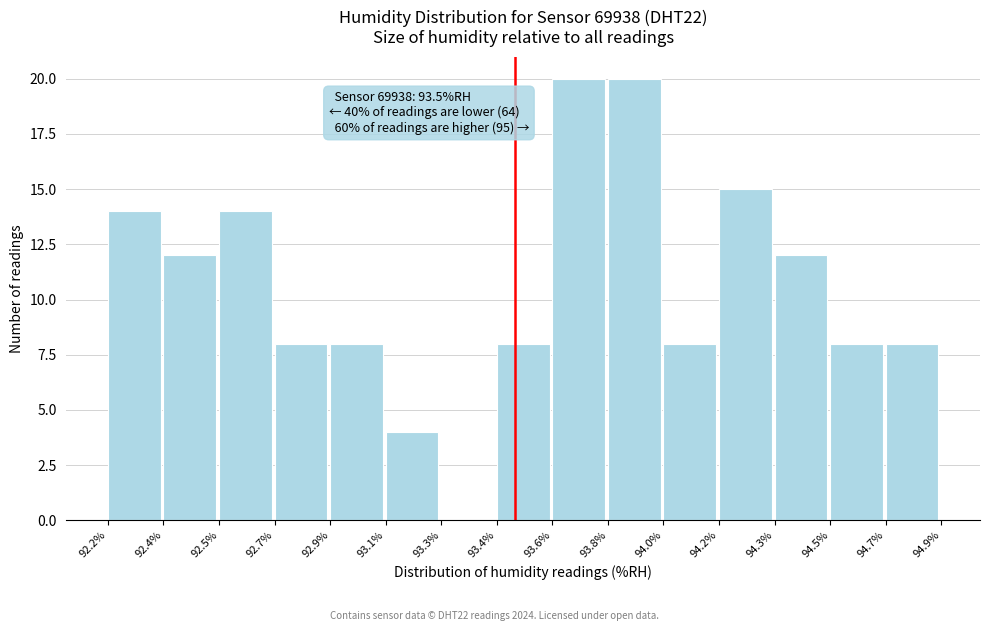

Reading right to left, list all the values displayed in this chart.

94.7%=8	94.5%=8	94.3%=12	94.2%=15	94.0%=8	93.8%=20	93.6%=20	93.4%=8	93.3%=0	93.1%=4	92.9%=8	92.7%=8	92.5%=14	92.4%=12	92.2%=14